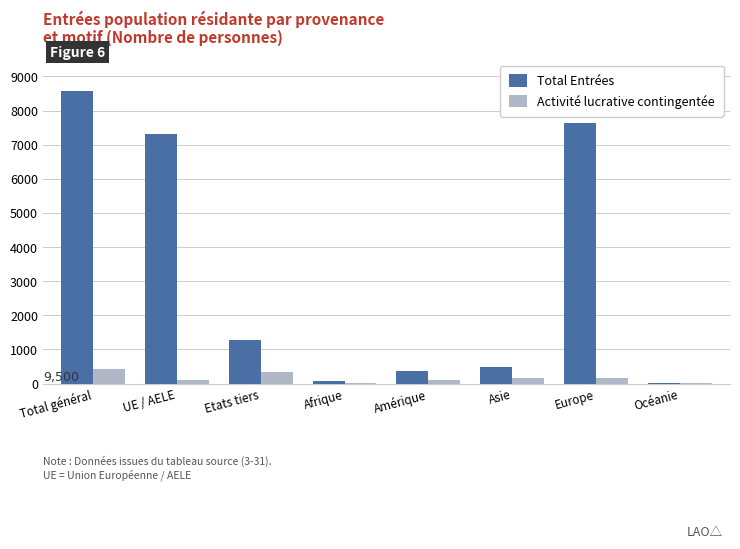

True or false: Total Entrées has a value of 4006 at Europe.

False